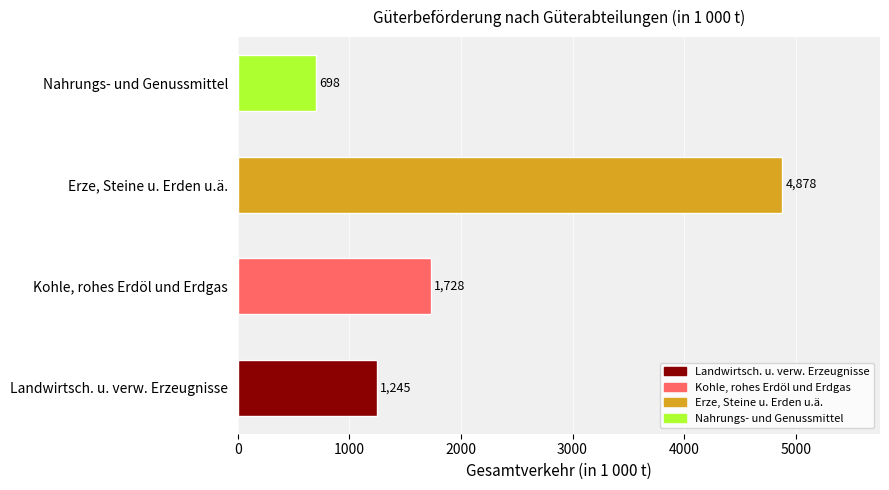

What is the minimum value shown in the chart?

698.5